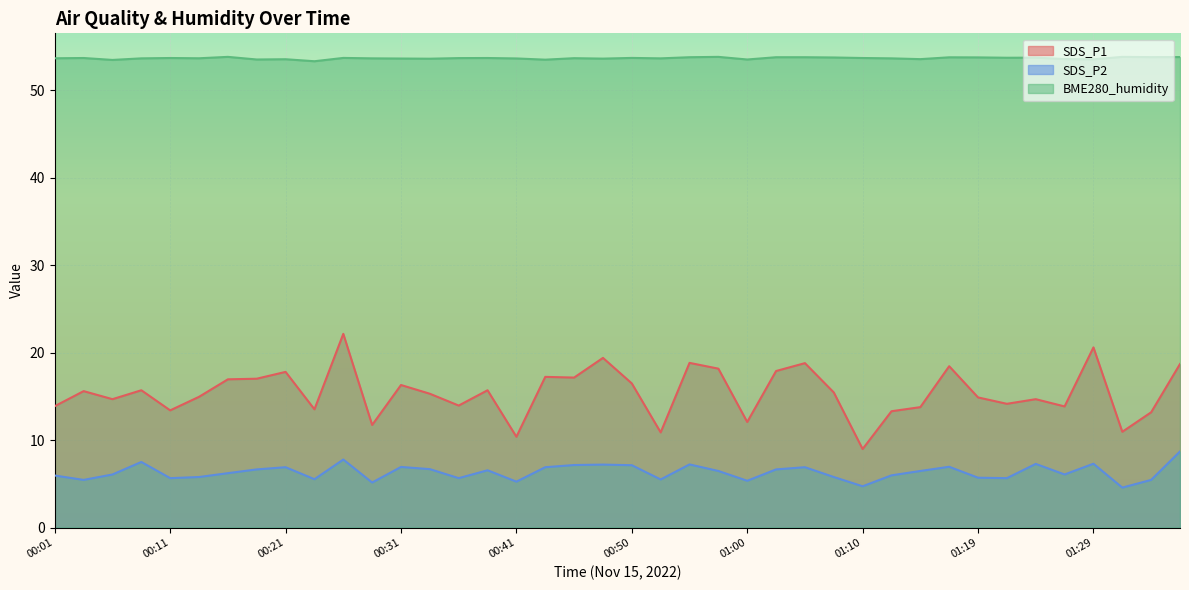

What is the value of the BME280_humidity point at the 17th from the left?

53.6